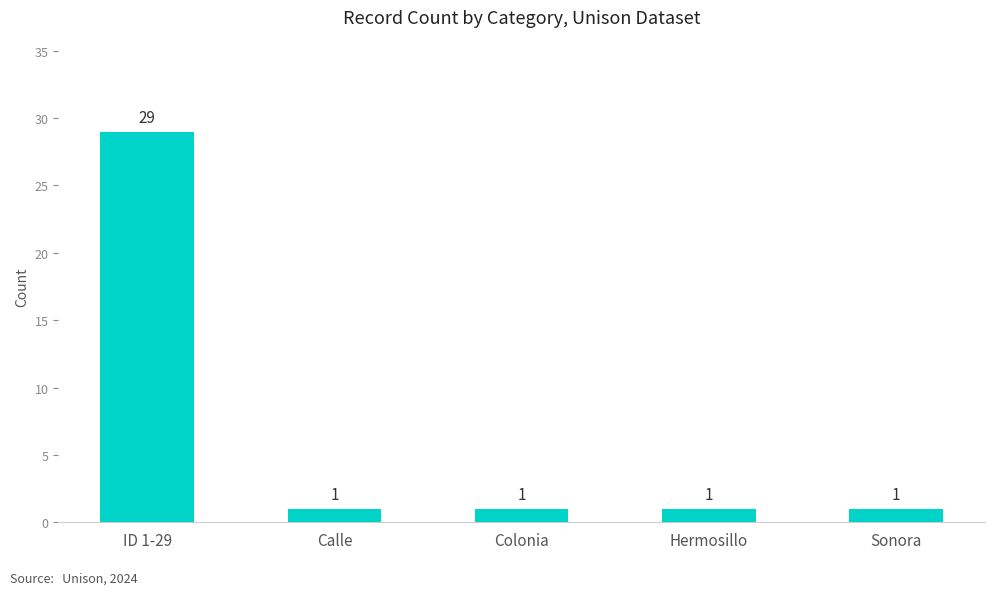

Is it true that the value at ID 1-29 is 8?

False